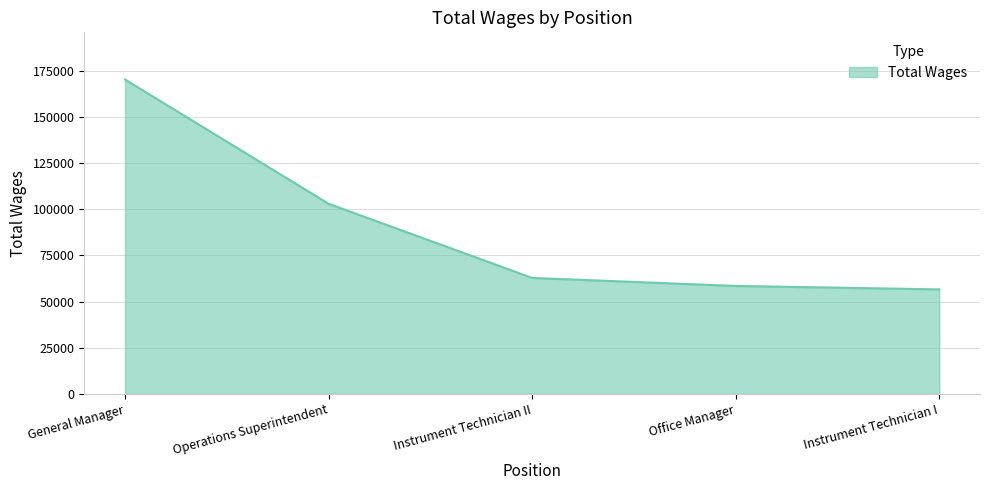

Where is the data nearest to the value 113448?

Operations Superintendent